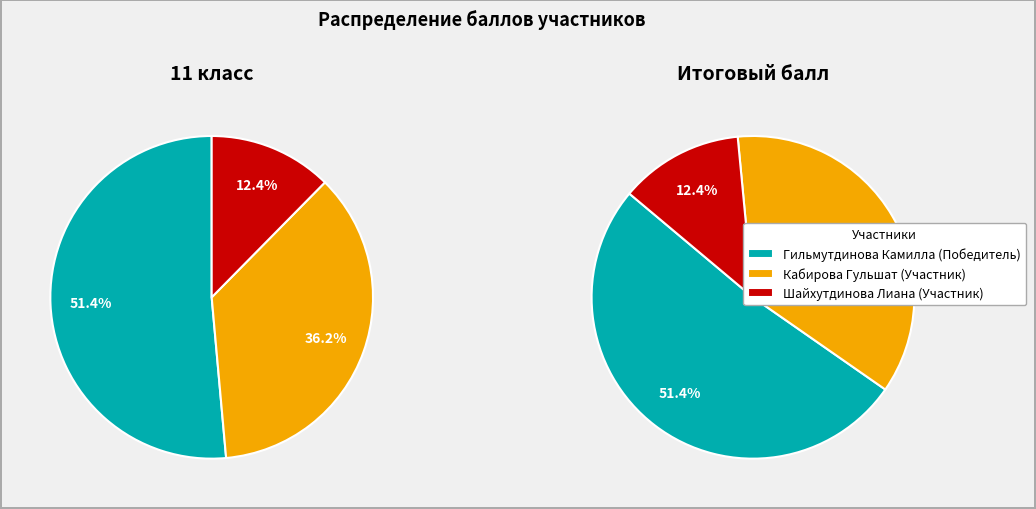

Does Кабирова Гульшат account for over 50% of the chart?

No